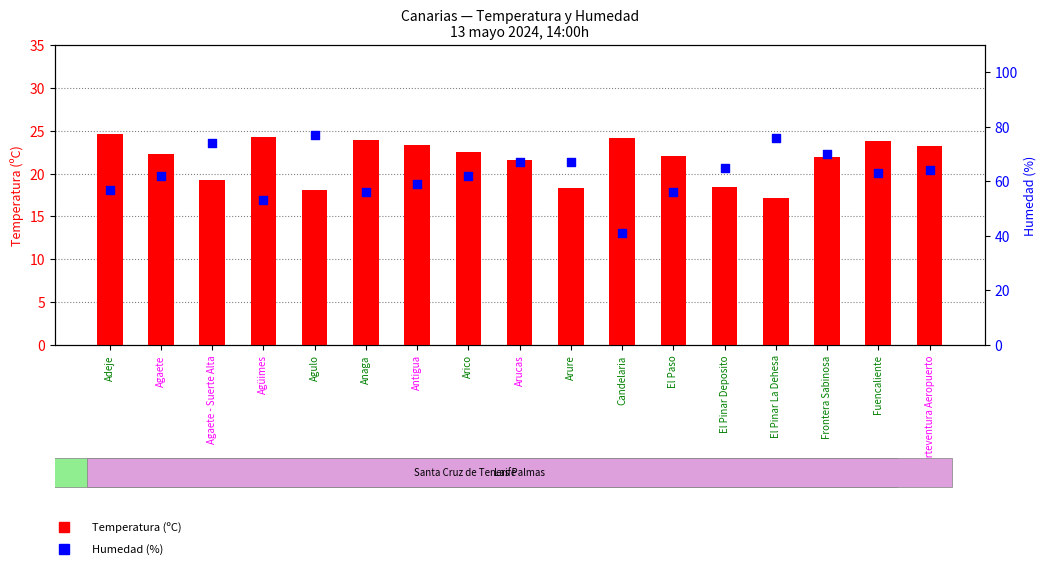

Which series contains the highest Y value?

Humedad (%)